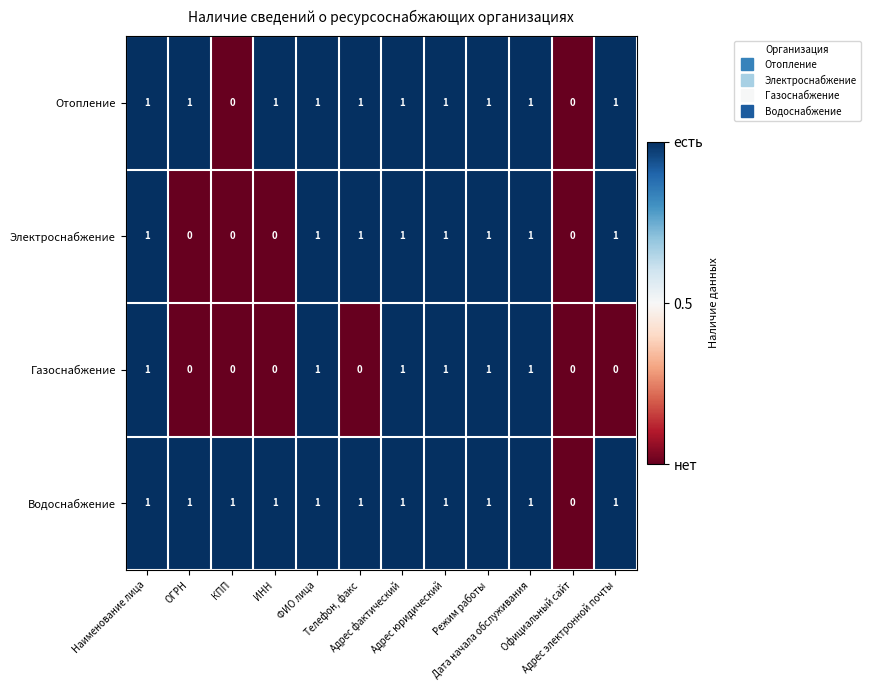

Which series has the largest total across all categories?

Водоснабжение